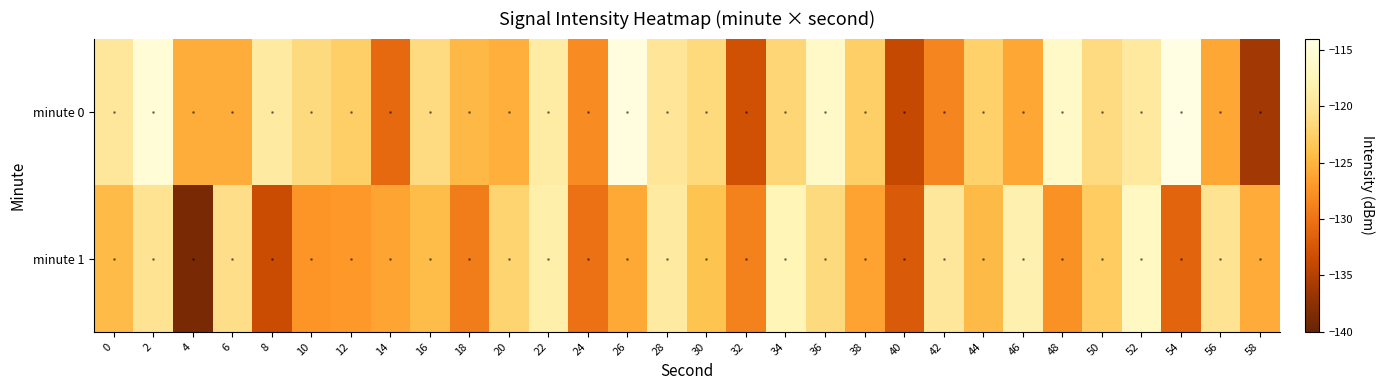

What is the spread (max minus min) of values at 18?

4.6